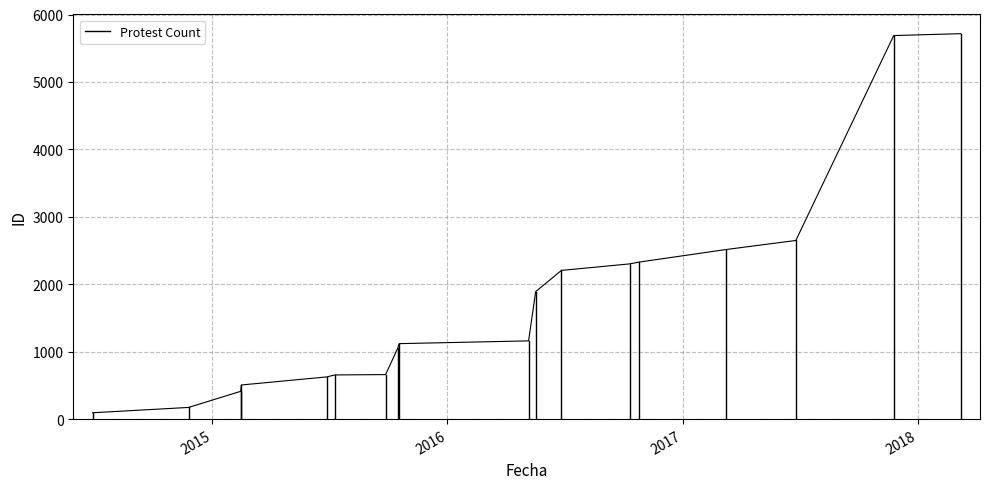

Is it true that the value at 2015 is 161?

False